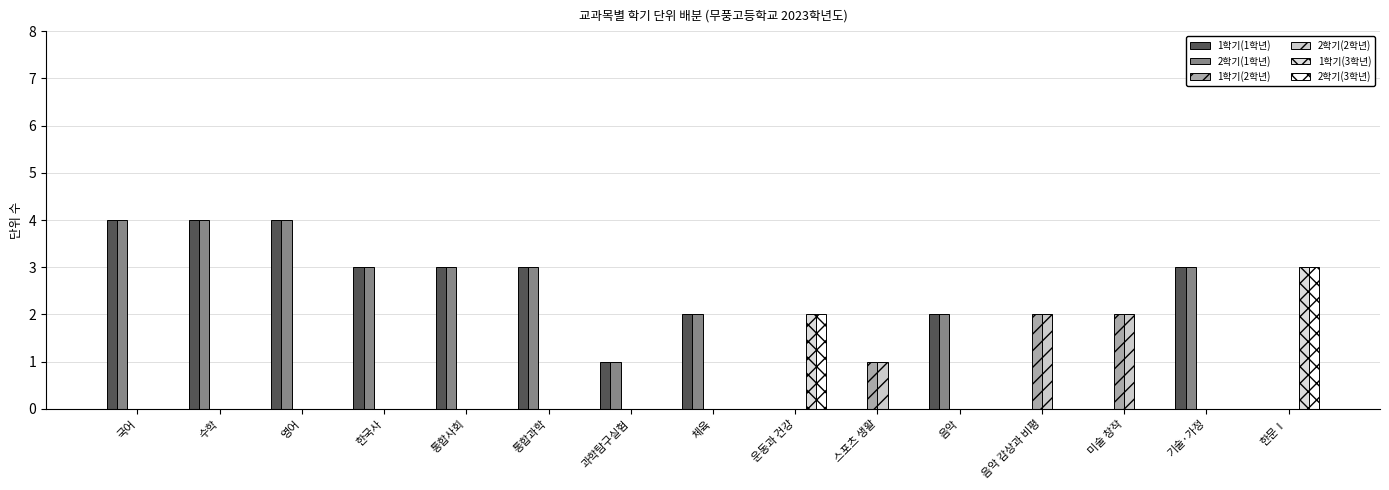

How many groups of bars are there?

15